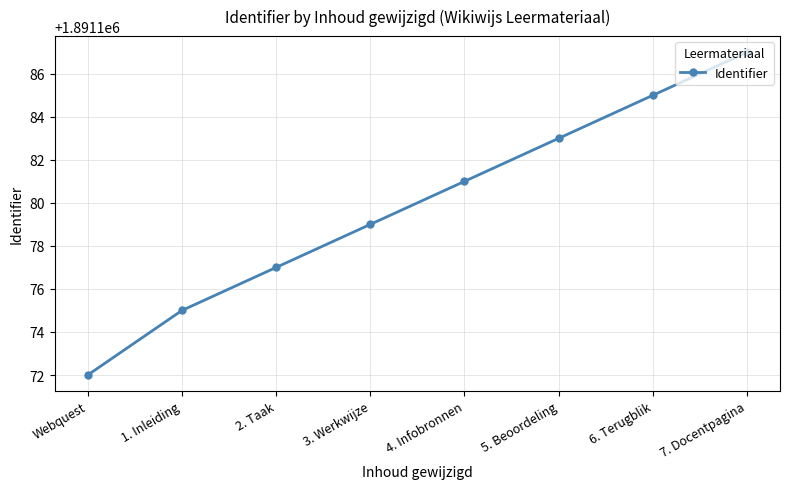

What is the label of the 5th point from the left?

4. Infobronnen